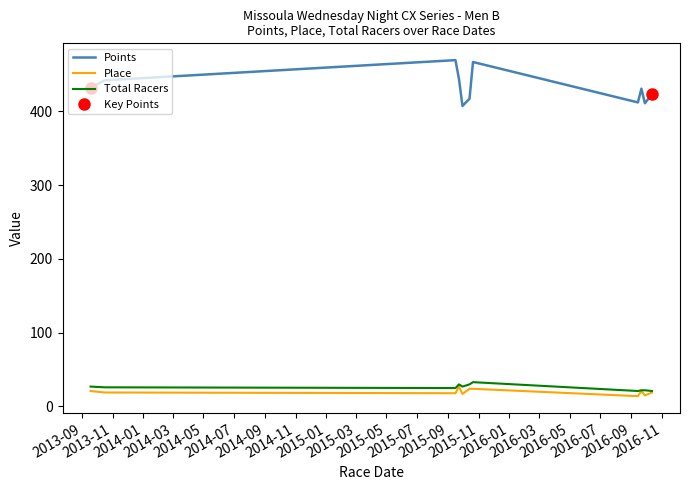

What is the lowest value of the Points series?

407.5